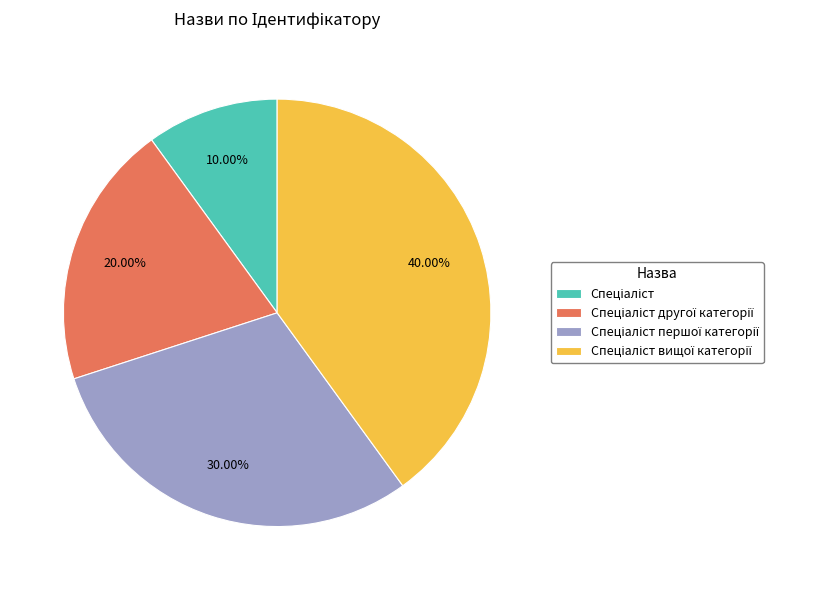

Is there any slice that represents more than half of the pie?

No